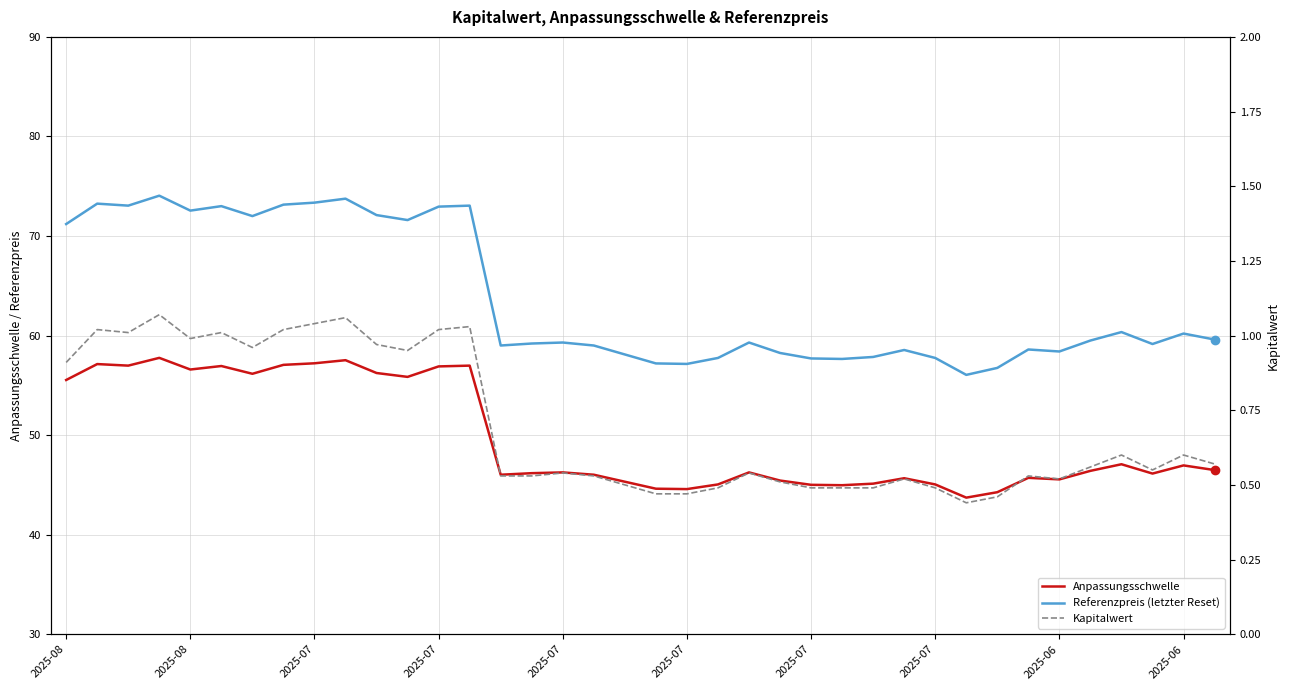

Read the Kapitalwert value at 11.

0.9